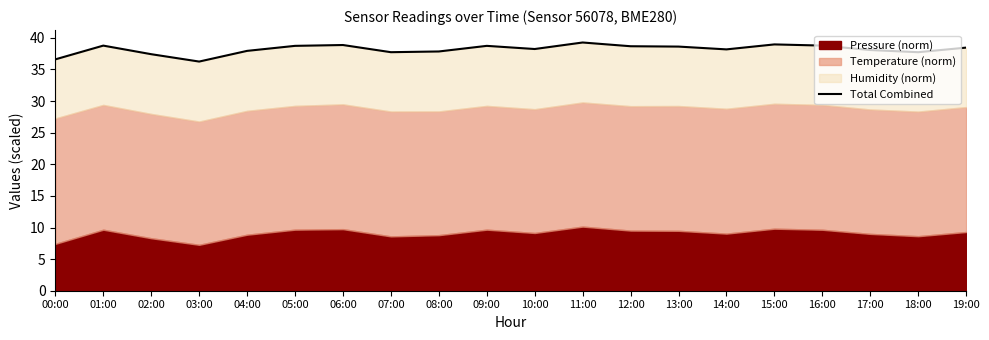

Which category has the lowest value across all series?

03:00